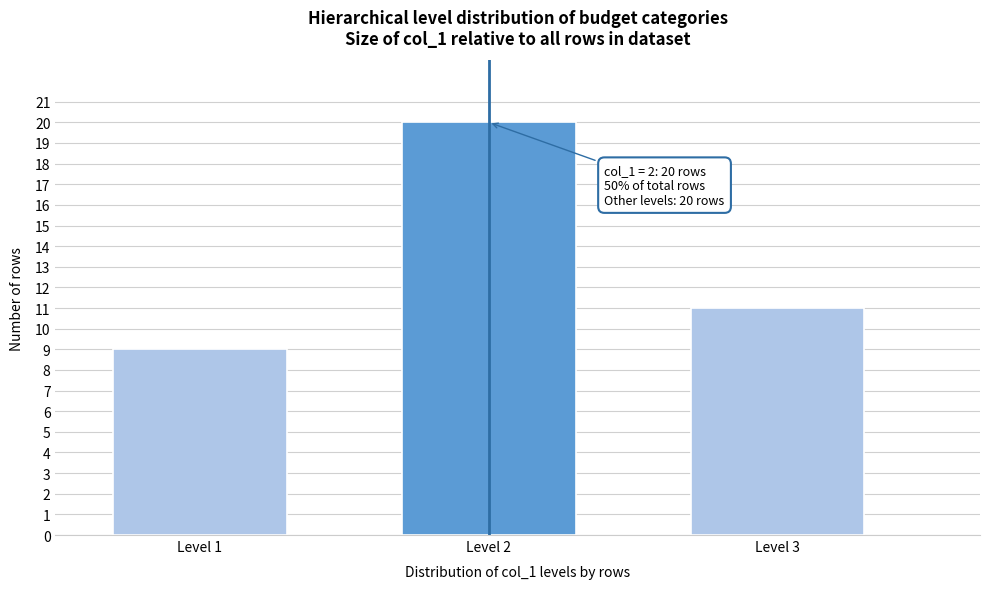

Reading left to right, transcribe all the data shown in this chart.

Level 1=9	Level 2=20	Level 3=11